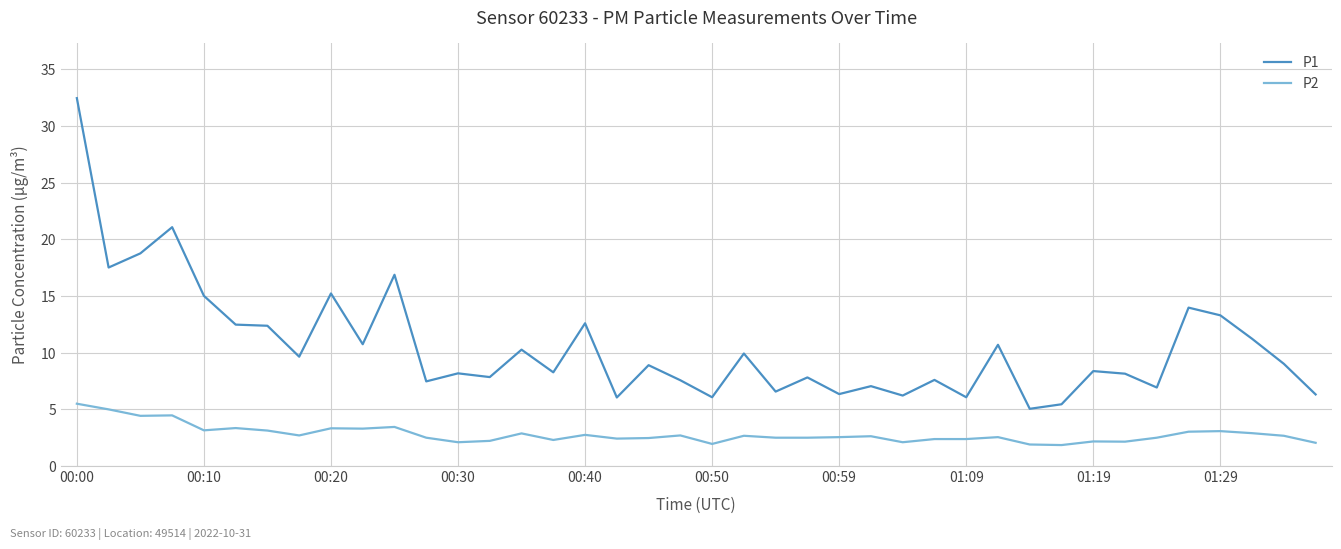

True or false: P2 and P1 cross at least once.

False